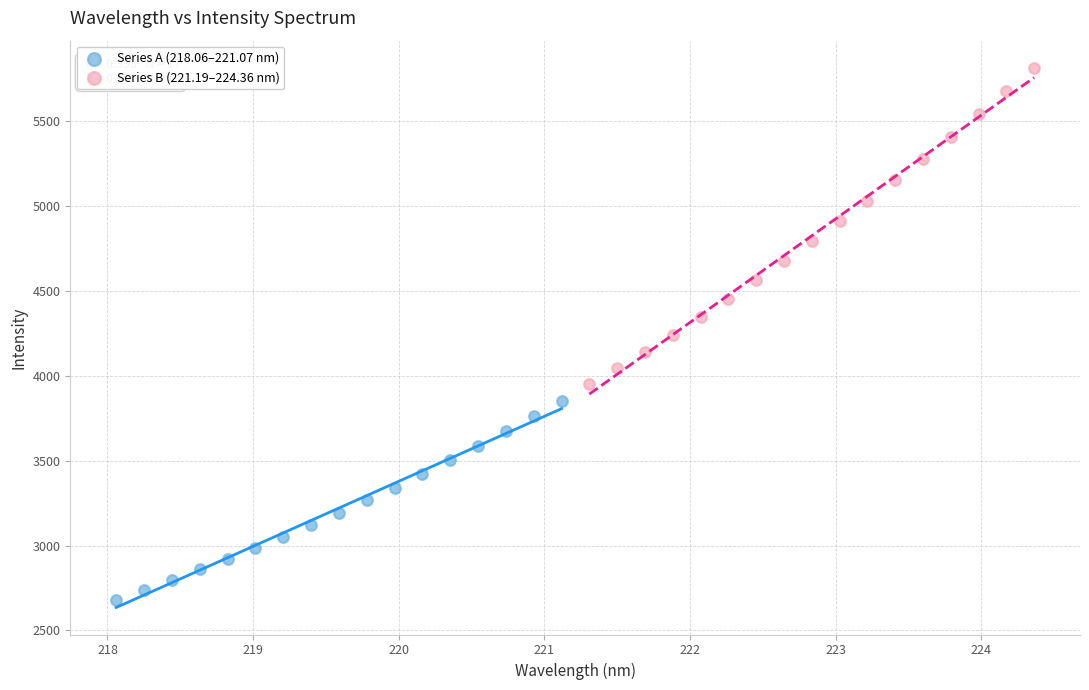

Which series contains the lowest Y value?

Series A (218.06–221.07 nm)